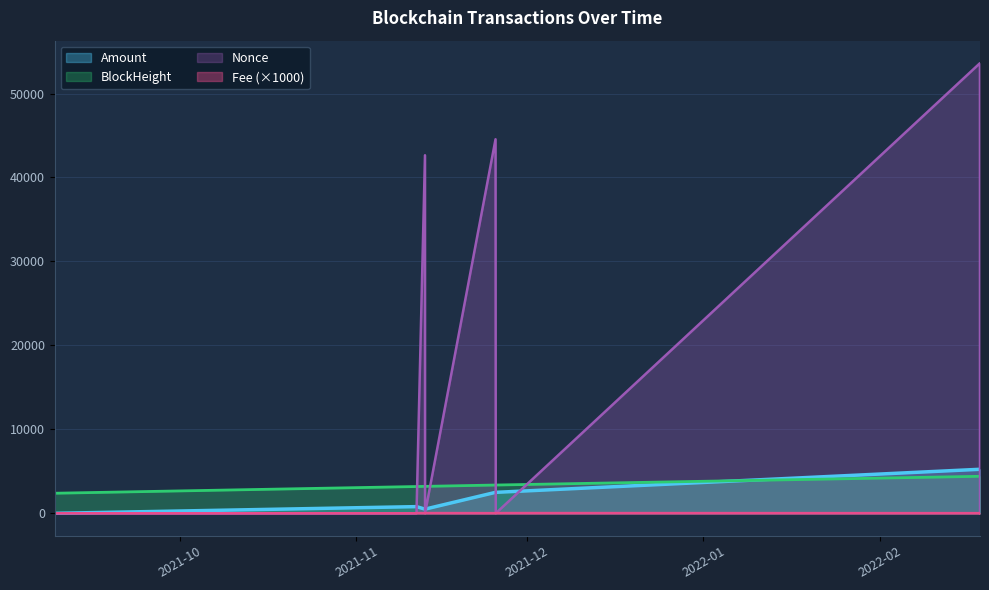

At which label does BlockHeight reach its peak?

2022-02-18 14:27